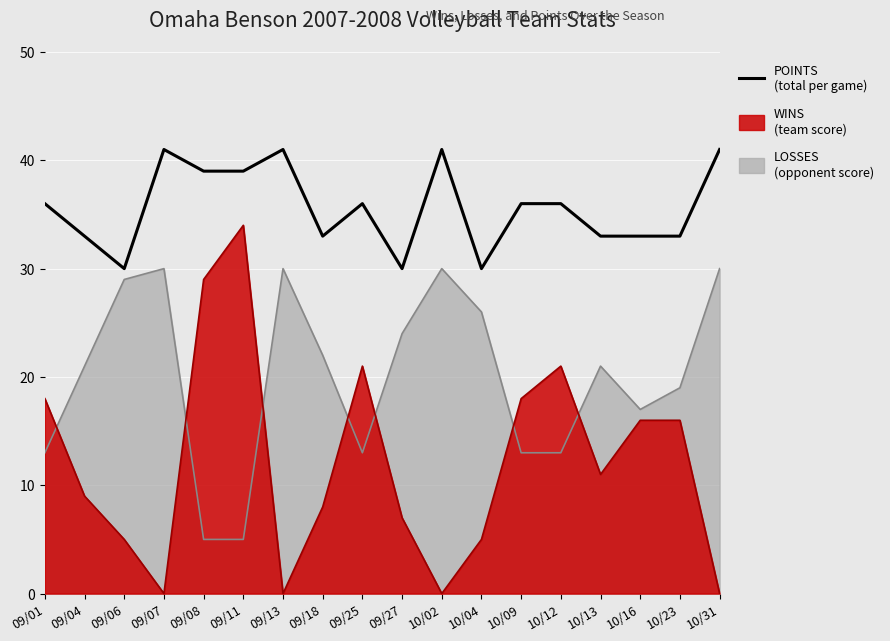

What is the label of the 7th point from the right?

10/04